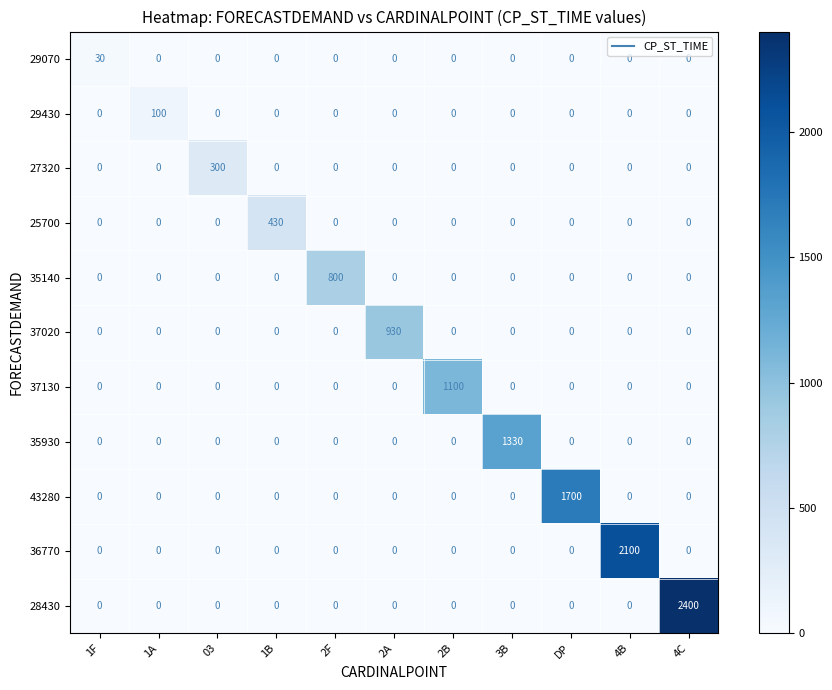

True or false: 43280 has a value of -821 at 1B.

False